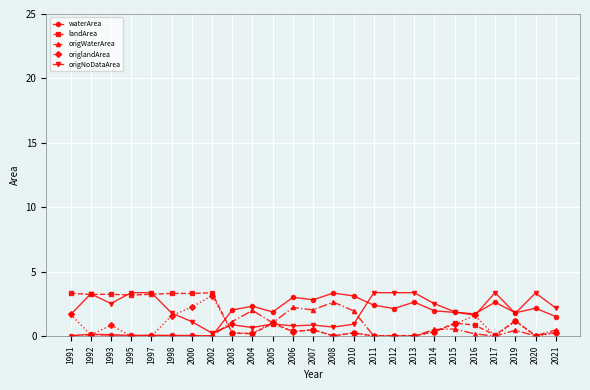

Where is the first local minimum for origNoDataArea?

1993